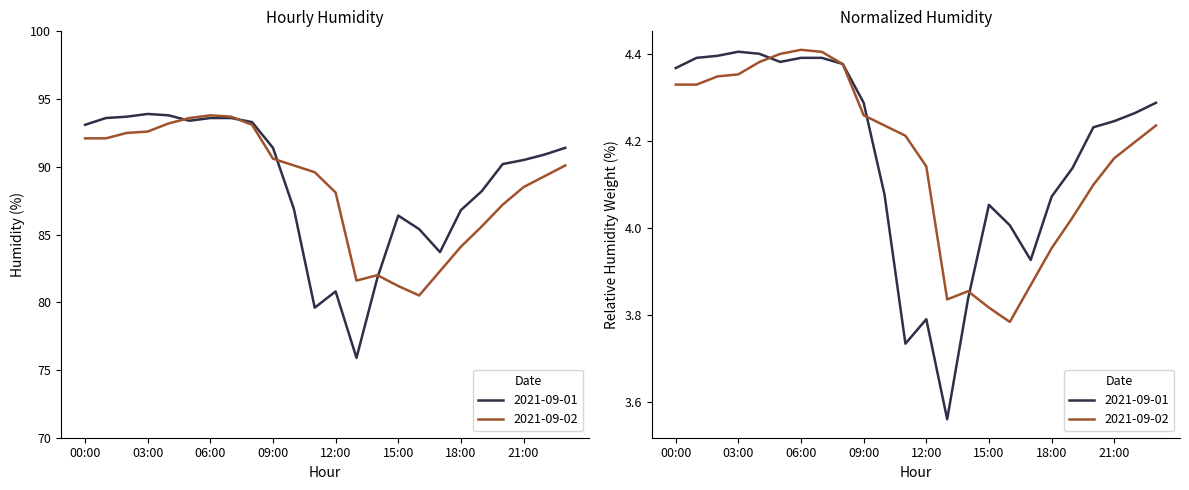

How many series are shown in this chart?

2